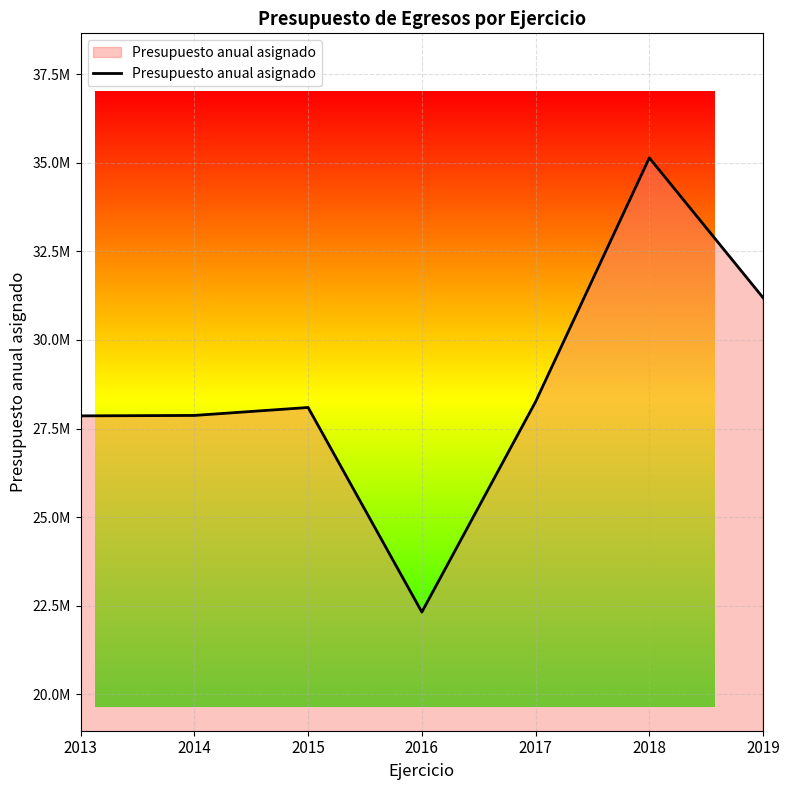

Rank the categories by value from lowest to highest.

2016, 2013, 2014, 2015, 2017, 2019, 2018